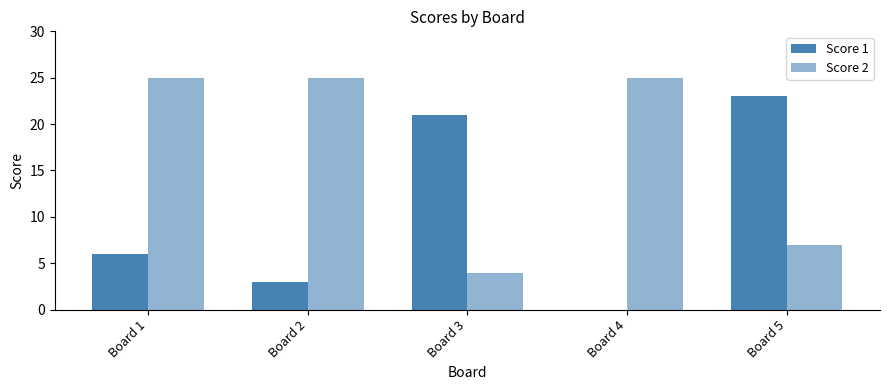

What is the total value across all series at Board 1?

31